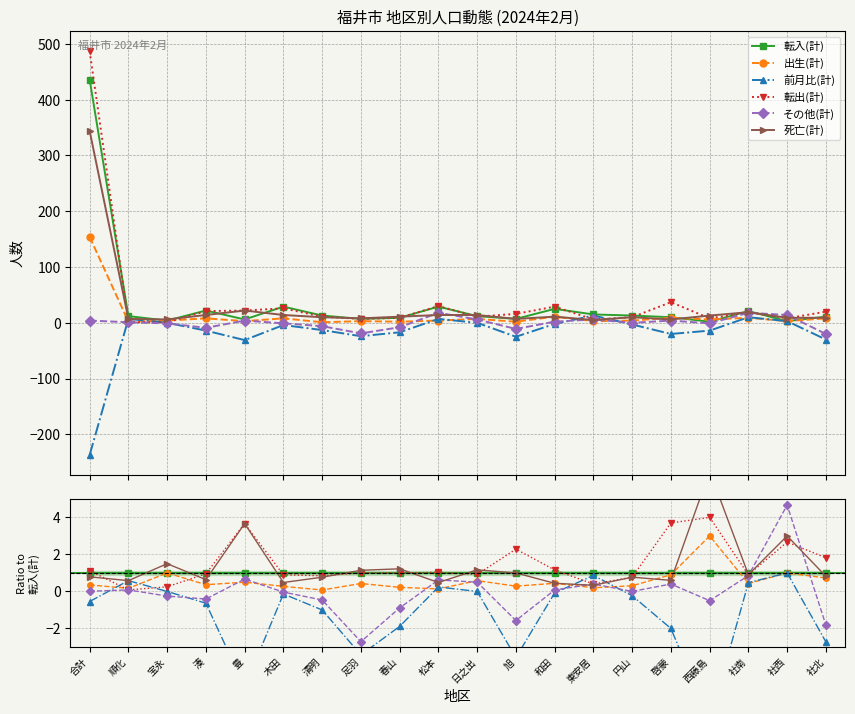

Reading left to right, what are all the values shown in this chart?

転入(計): 合計=1.0	順化=1.0	宝永=1.0	湊=1.0	豊=1.0	木田=1.0	清明=1.0	足羽=1.0	春山=1.0	松本=1.0	日之出=1.0	旭=1.0	和田=1.0	東安居=1.0	円山=1.0	啓蒙=1.0	西藤島=1.0	社南=1.0	社西=1.0	社北=1.0
出生(計): 合計=0.4	順化=0.2	宝永=1.0	湊=0.4	豊=0.5	木田=0.3	清明=0.1	足羽=0.4	春山=0.2	松本=0.1	日之出=0.6	旭=0.3	和田=0.4	東安居=0.2	円山=0.3	啓蒙=0.9	西藤島=3.0	社南=0.4	社西=1.0	社北=0.7
前月比(計): 合計=-0.5	順化=0.6	宝永=0.0	湊=-0.6	豊=-5.2	木田=-0.1	清明=-1.0	足羽=-3.4	春山=-1.9	松本=0.2	日之出=0.0	旭=-3.6	和田=-0.1	東安居=0.9	円山=-0.2	啓蒙=-2.0	西藤島=-7.0	社南=0.5	社西=1.0	社北=-2.7
転出(計): 合計=1.1	順化=0.1	宝永=0.2	湊=1.0	豊=3.7	木田=0.9	清明=0.8	足羽=1.0	春山=1.0	松本=1.0	日之出=0.9	旭=2.3	和田=1.2	東安居=0.4	円山=0.8	啓蒙=3.7	西藤島=4.0	社南=0.9	社西=2.7	社北=1.8
その他(計): 合計=0.0	順化=0.1	宝永=-0.2	湊=-0.4	豊=0.7	木田=-0.0	清明=-0.5	足羽=-2.7	春山=-0.9	松本=0.6	日之出=0.5	旭=-1.6	和田=0.1	東安居=0.4	円山=0.0	啓蒙=0.4	西藤島=-0.5	社南=0.9	社西=4.7	社北=-1.8
死亡(計): 合計=0.8	順化=0.6	宝永=1.5	湊=0.6	豊=3.7	木田=0.5	清明=0.8	足羽=1.1	春山=1.2	松本=0.5	日之出=1.2	旭=1.0	和田=0.4	東安居=0.3	円山=0.8	啓蒙=0.6	西藤島=6.5	社南=0.9	社西=3.0	社北=0.8